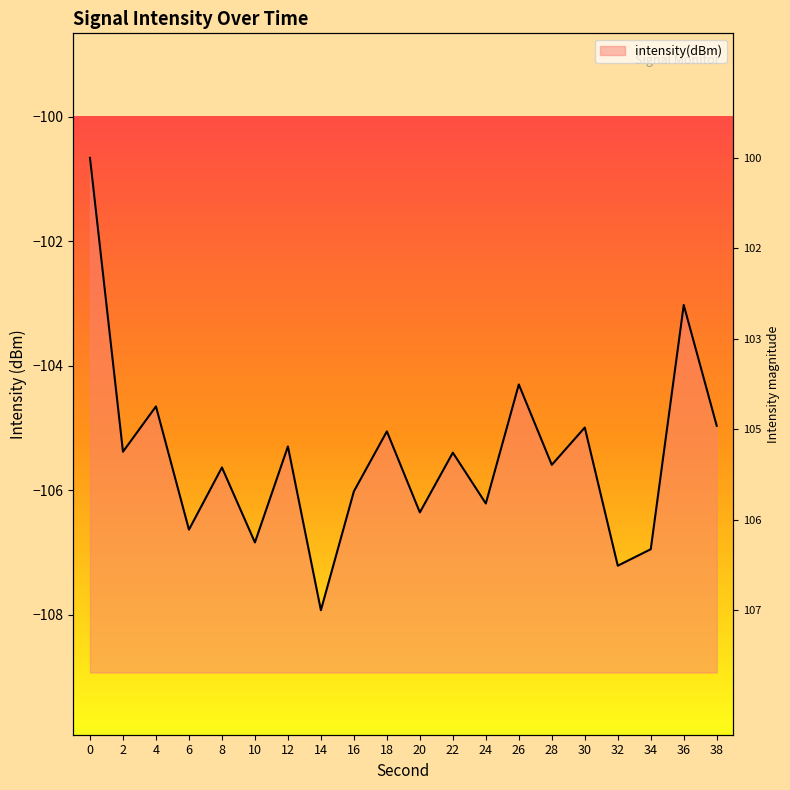

Count the number of values greater than -105.

6